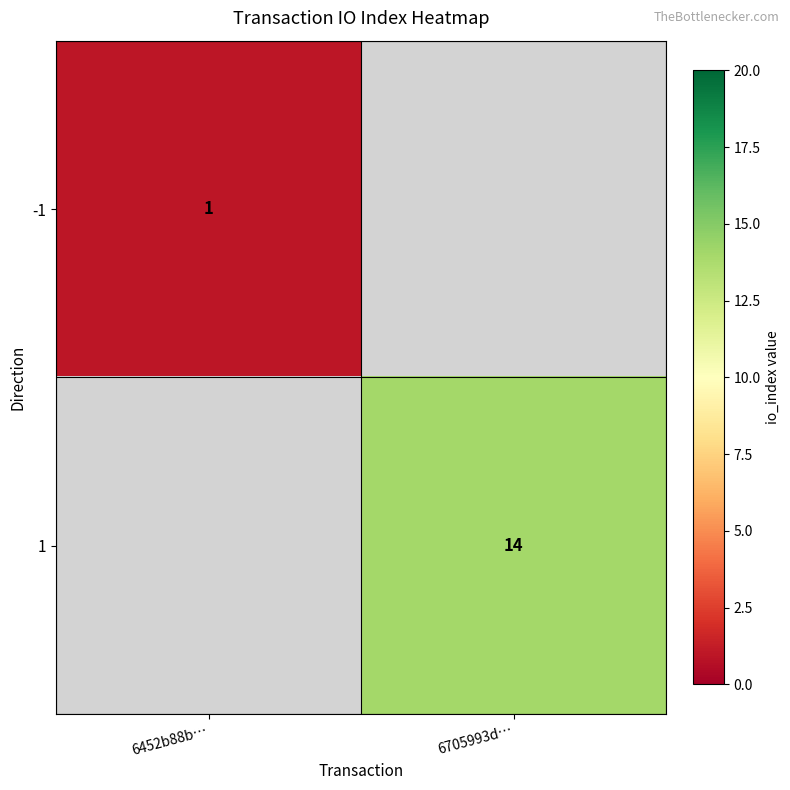

The value of 1 at 6705993d… is 14. True or false?

True